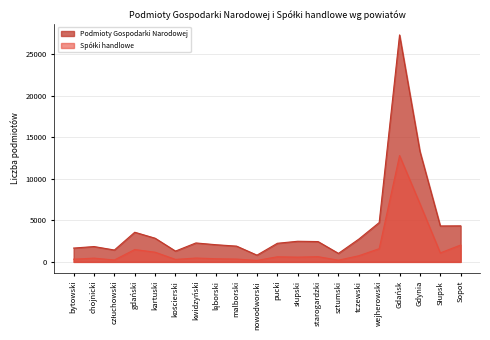

Where does the Podmioty Gospodarki Narodowej series first go above 2445?

gdański